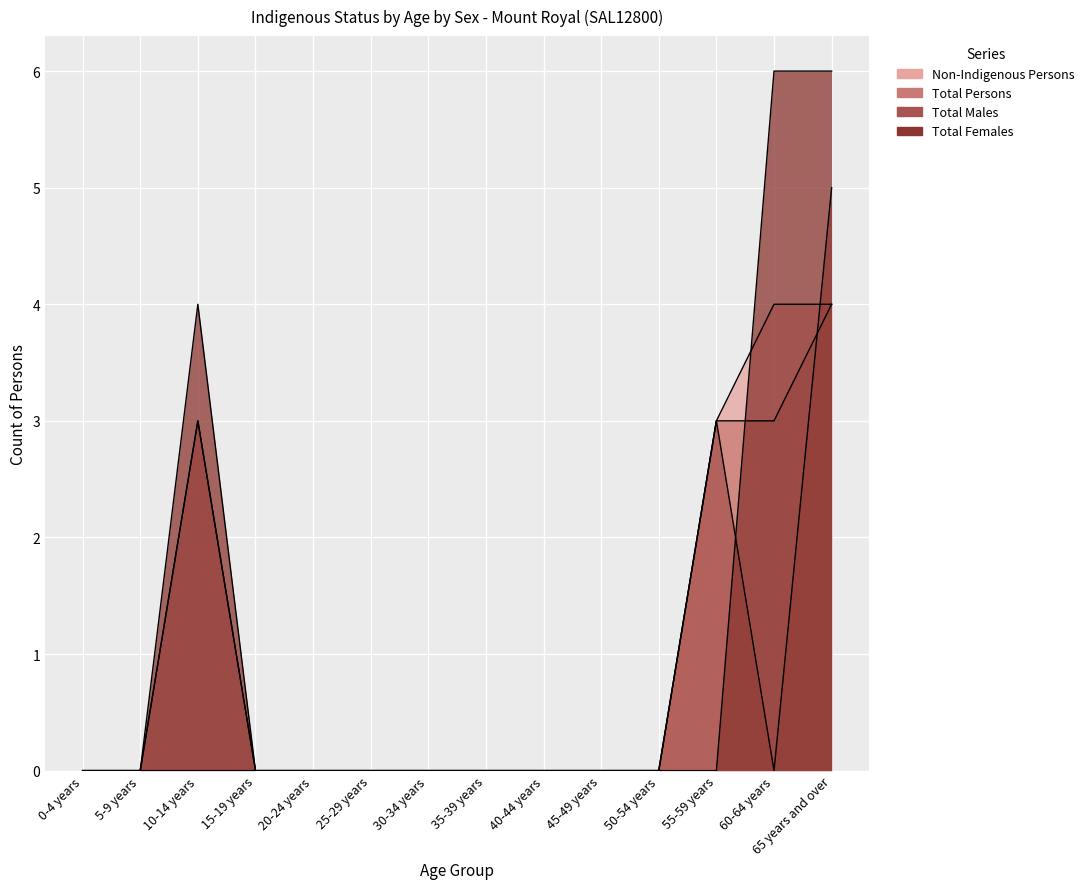

How many data points does each series have?

14